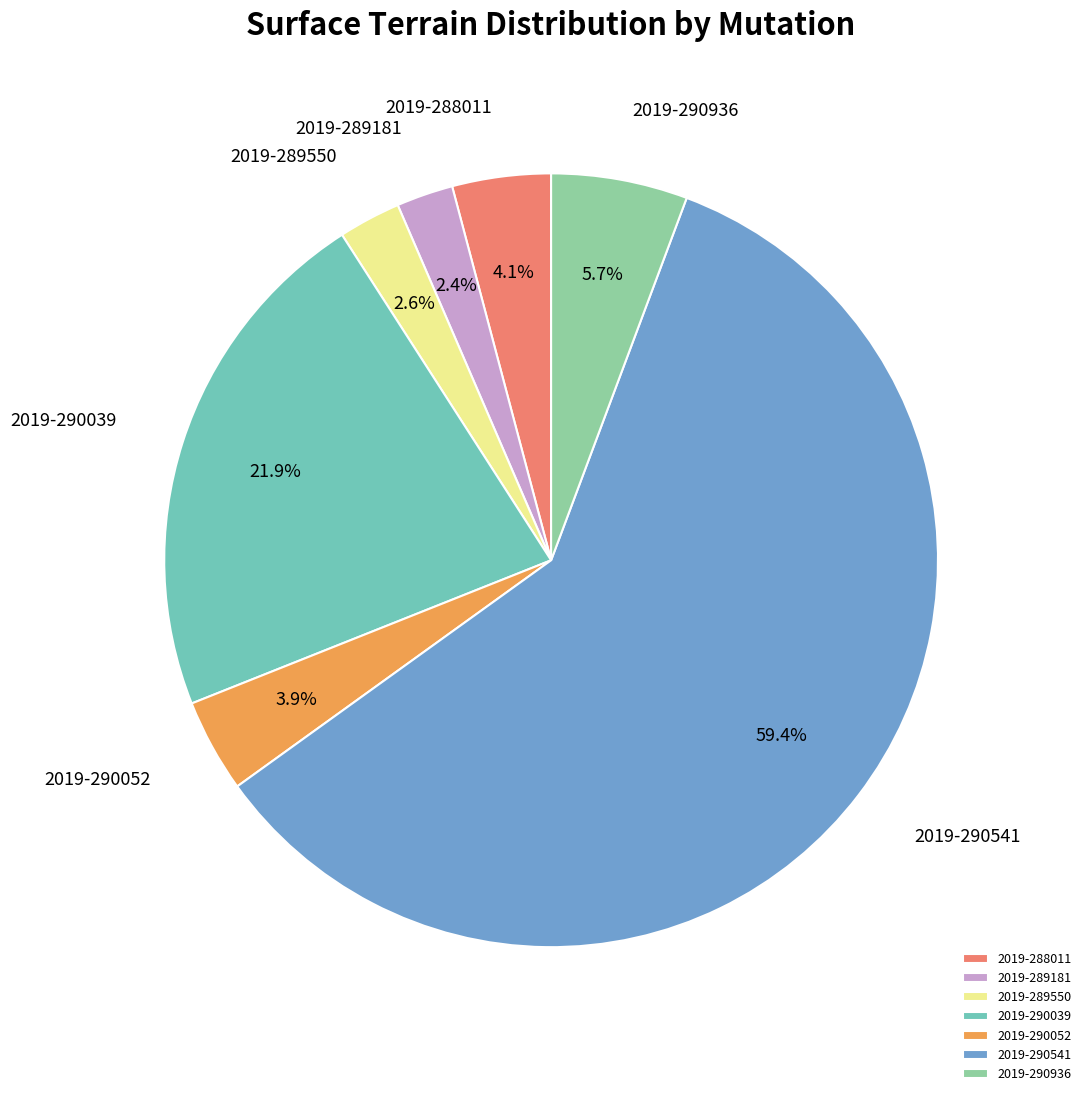

Which slice represents more than half of the pie?

2019-290541